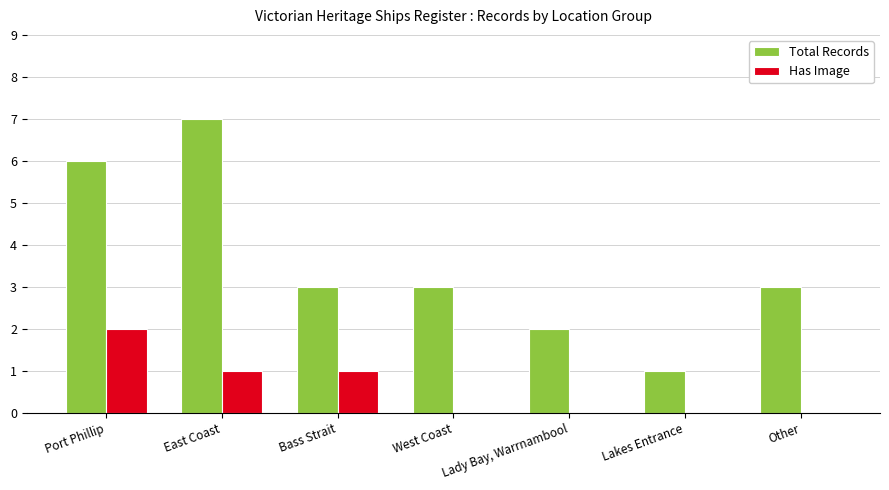

Are the bars horizontal?

No